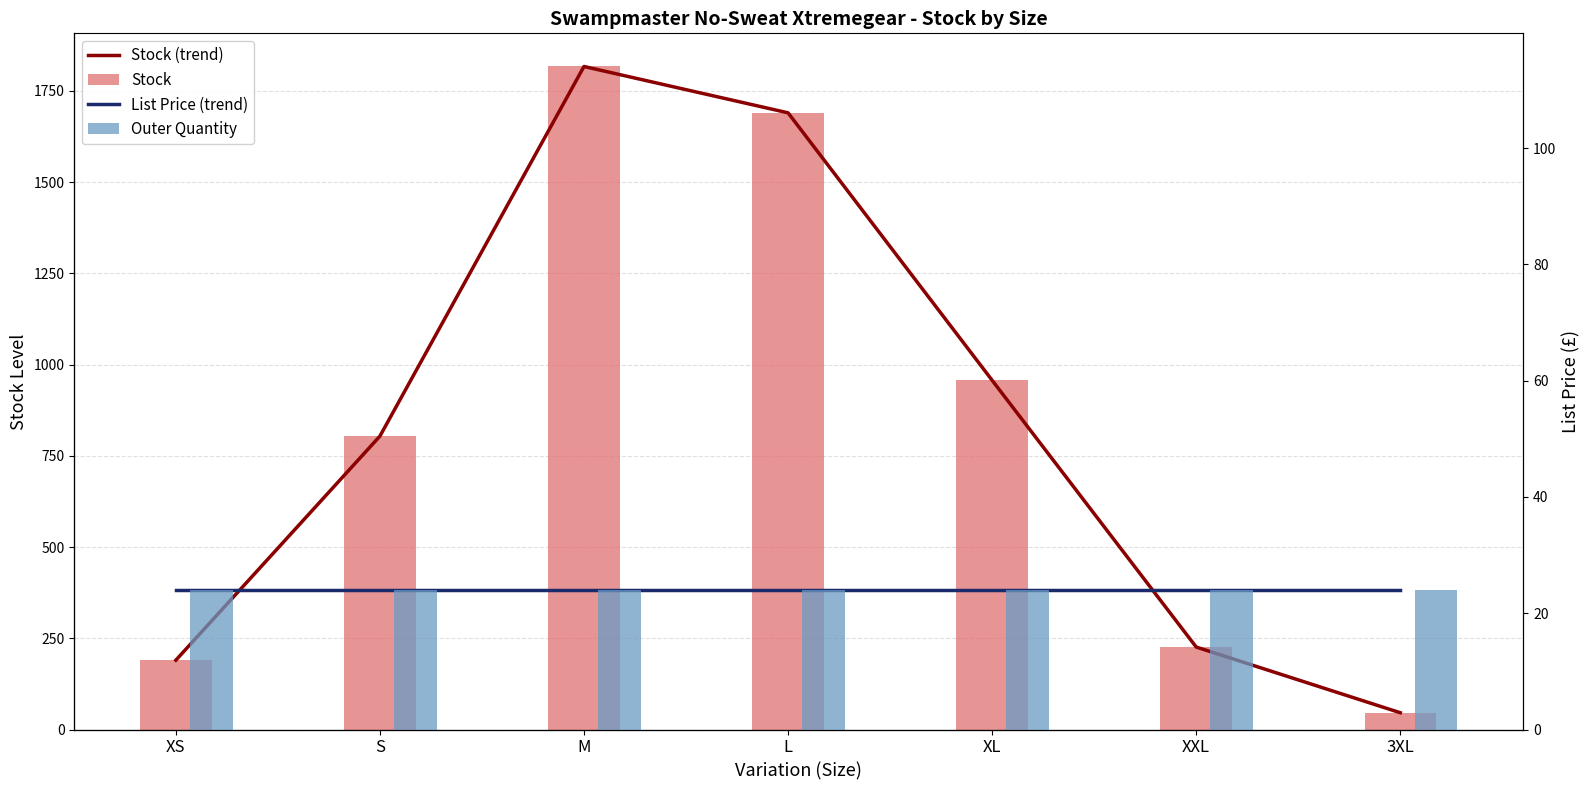

What is the minimum value for Outer Quantity?

25.0